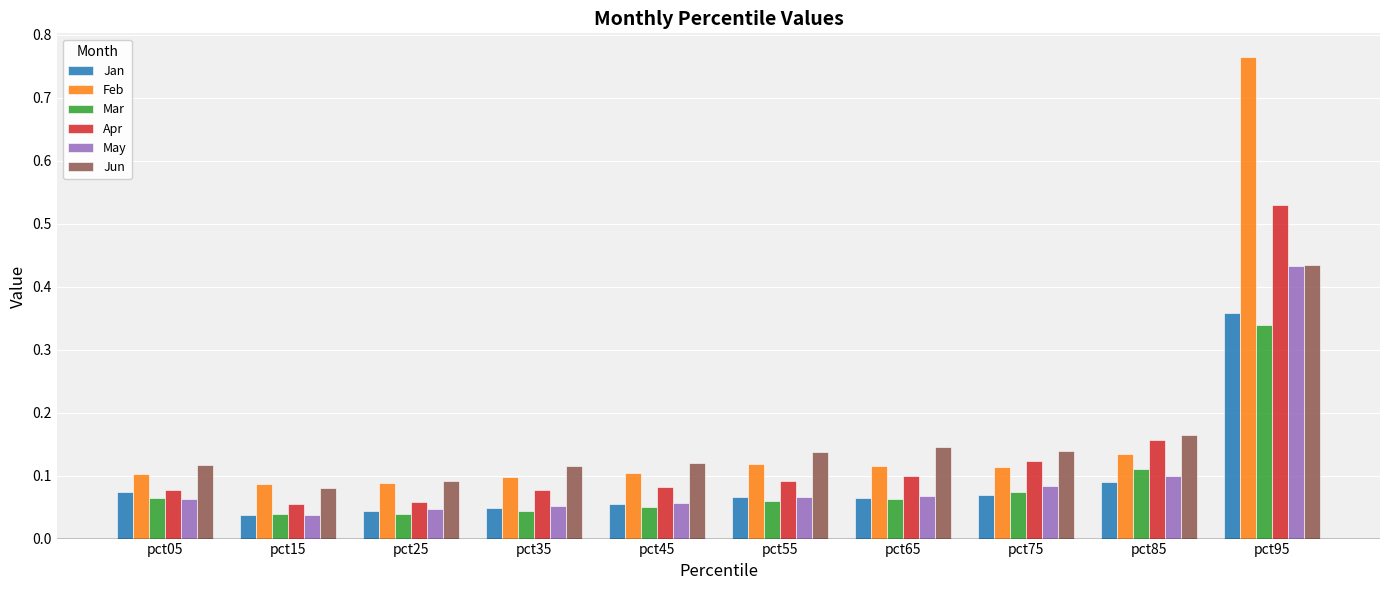

Between pct25 and pct65, which series saw the biggest shift?

Jun